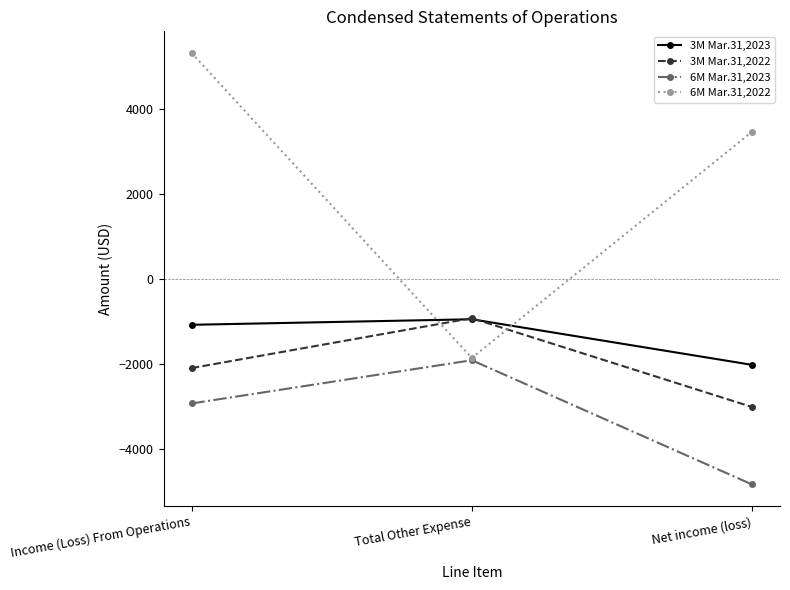

What is the label of the 3rd point from the left?

Net income (loss)